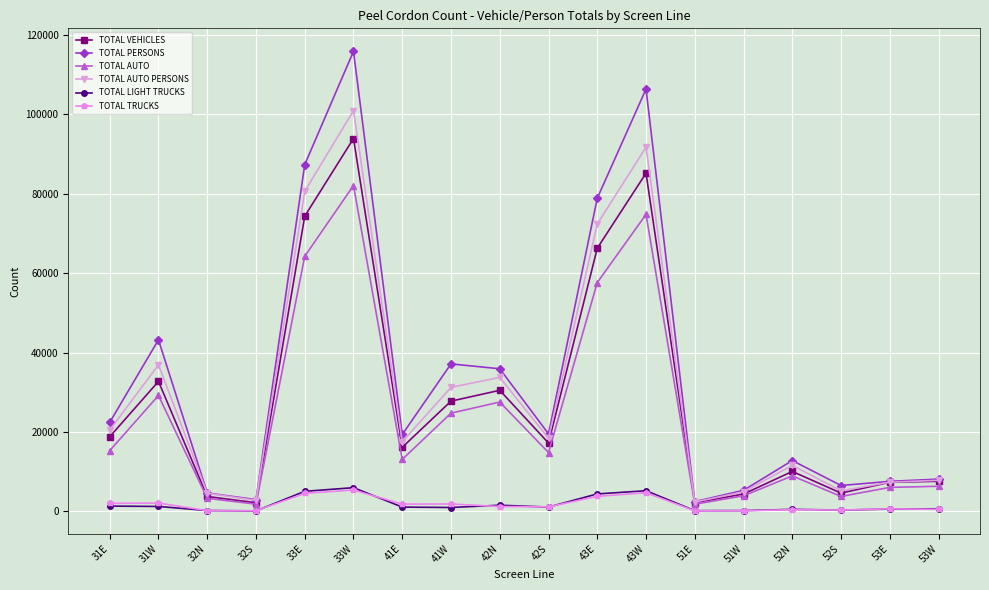

What is the total value across all series at 31W?

145558